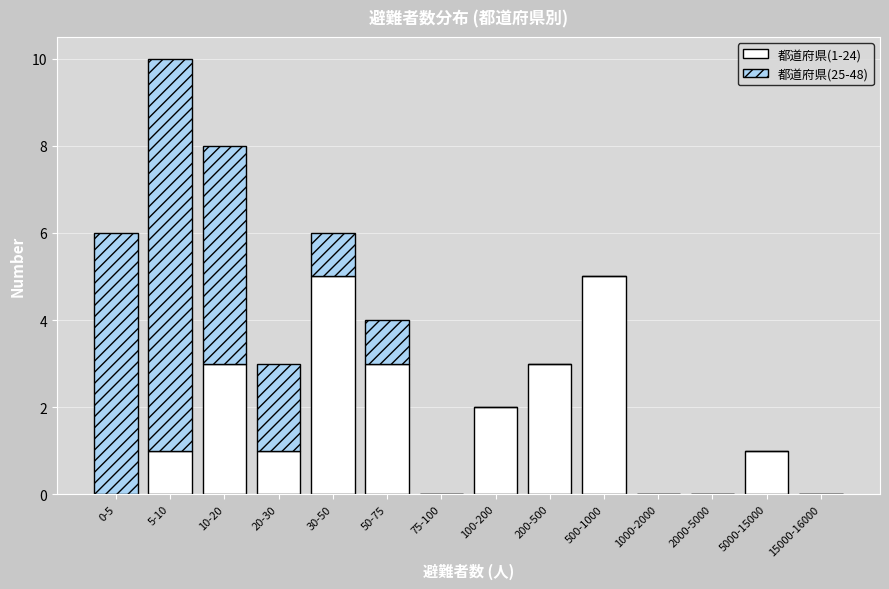

Reading right to left, transcribe the values for 都道府県(1-24).

15000-16000=0	5000-15000=1	2000-5000=0	1000-2000=0	500-1000=5	200-500=3	100-200=2	75-100=0	50-75=3	30-50=5	20-30=1	10-20=3	5-10=1	0-5=0